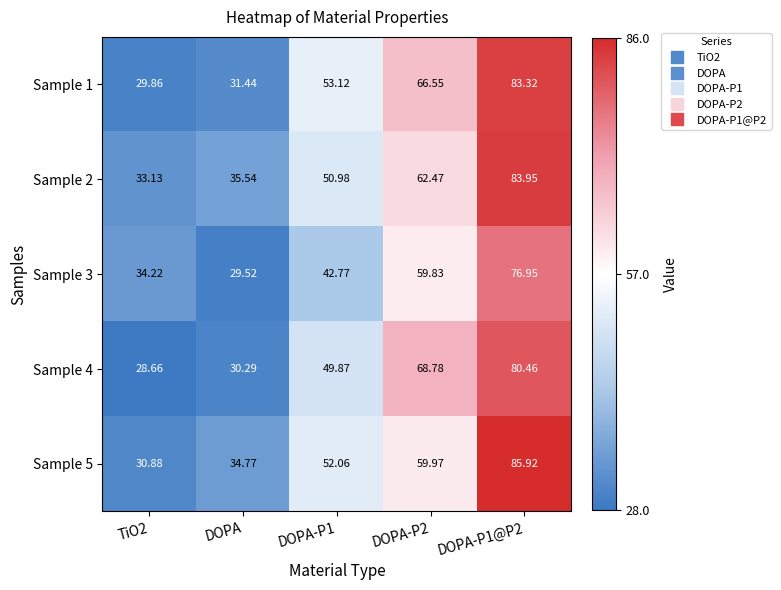

Is the value of Sample 5 at TiO2 greater than the value of Sample 2 at TiO2?

No